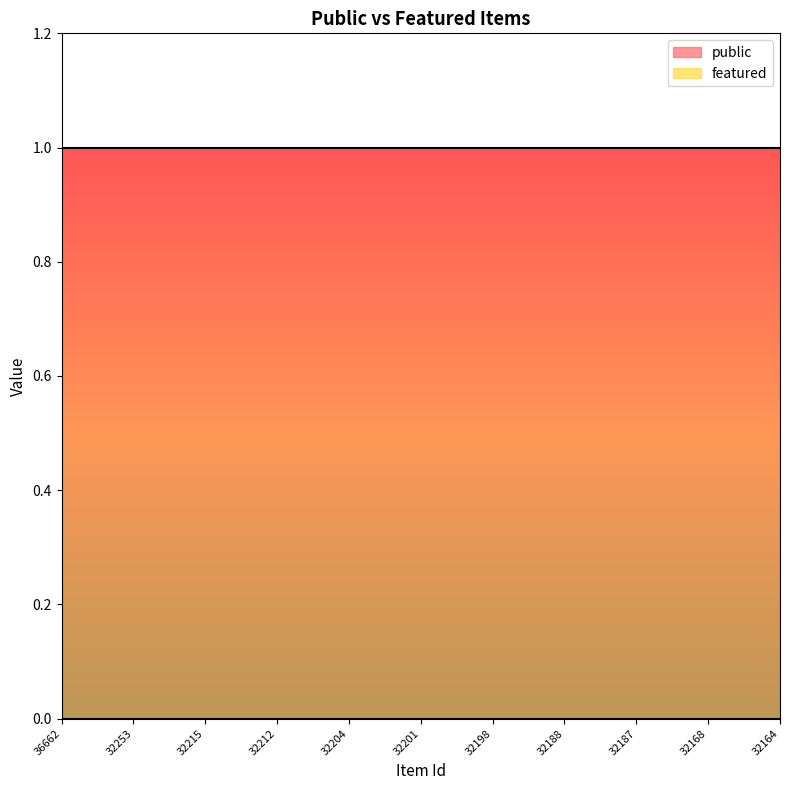

At which category is the sum across all series the highest?

36662